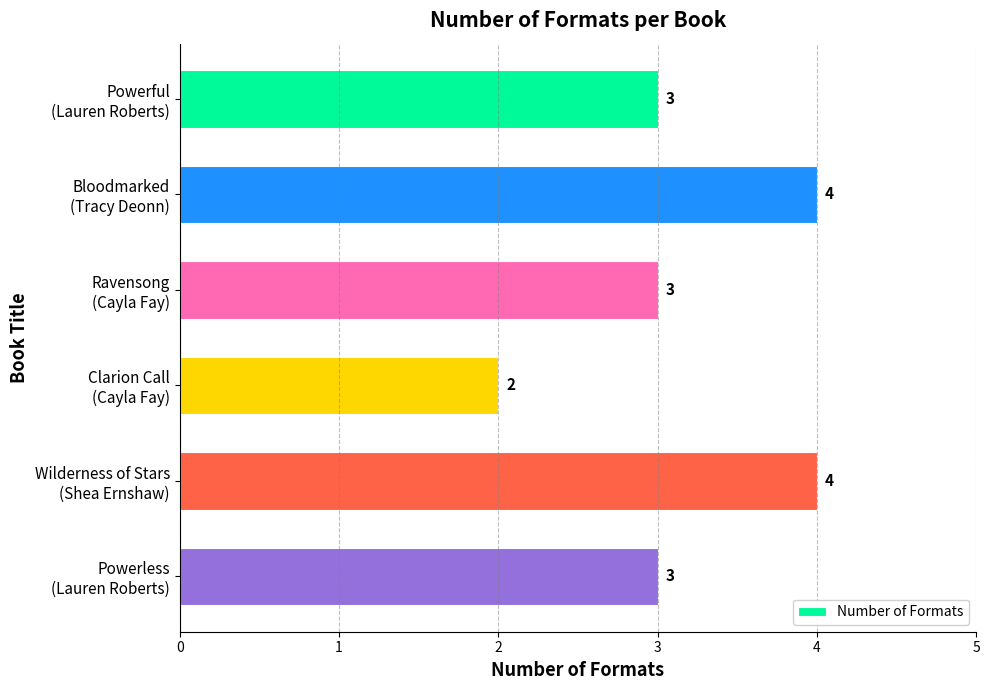

Count the values in the range 3 to 4.

5